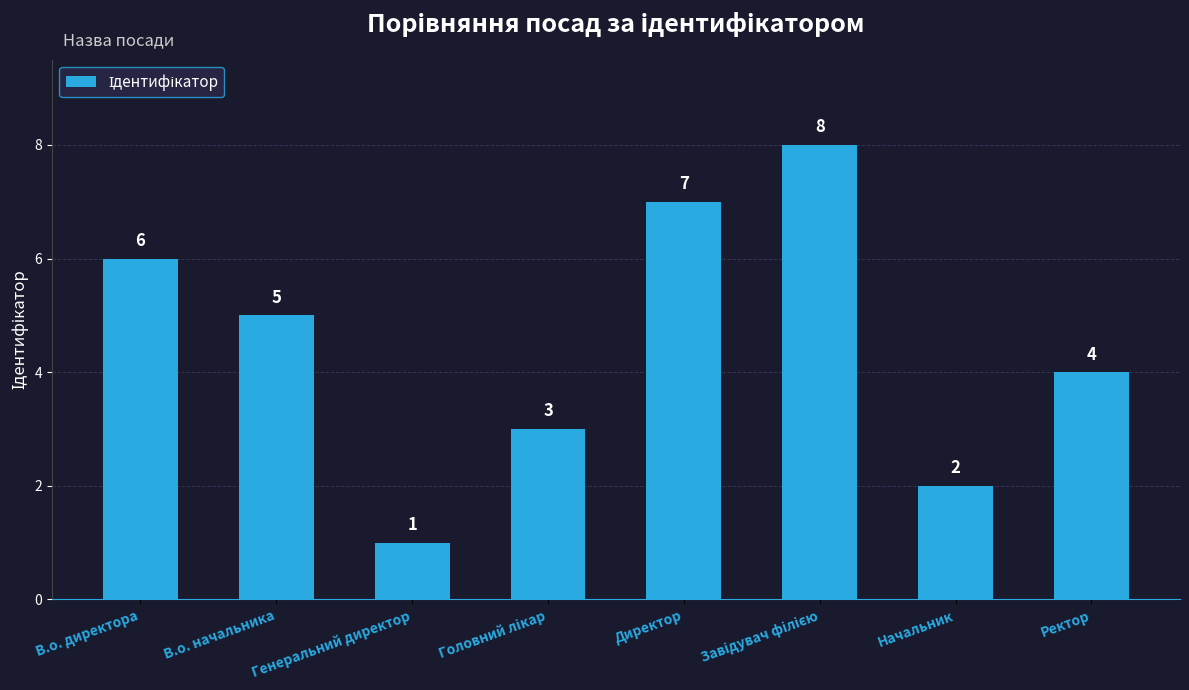

Where does the data first go above 5?

В.о. директора